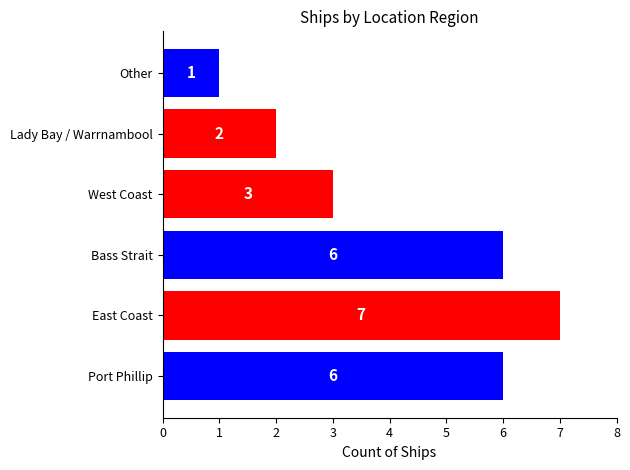

Which label corresponds to the smallest value in the chart?

Other